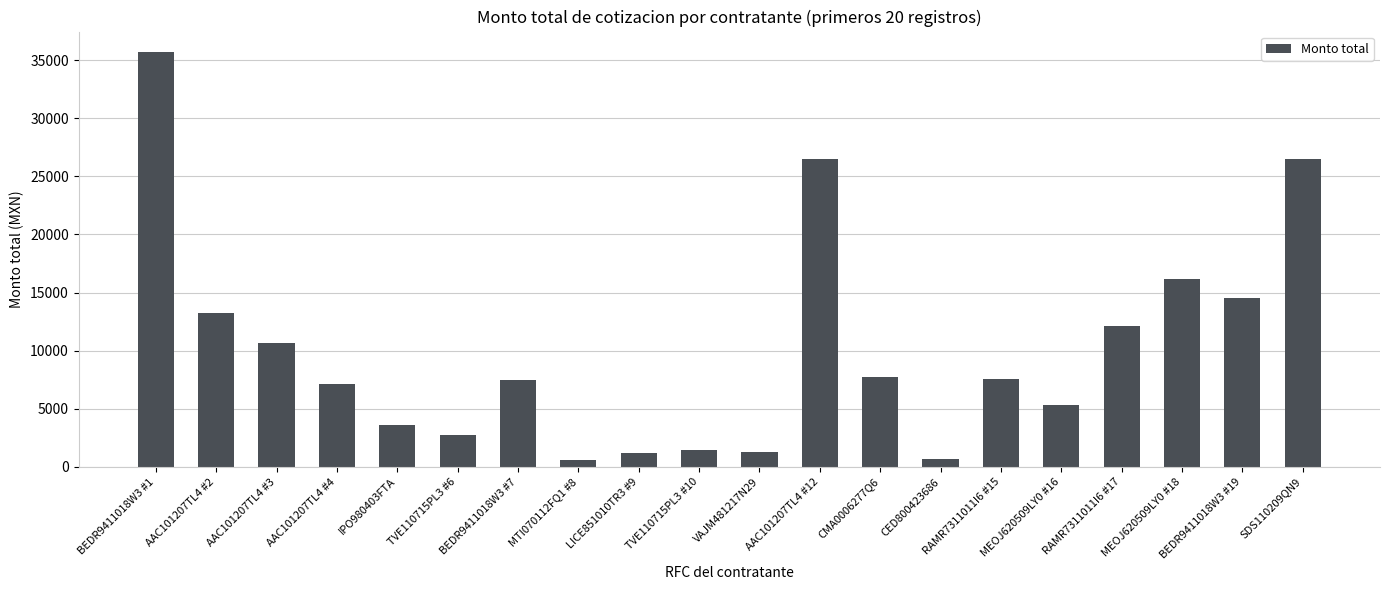

Which label corresponds to the largest value in the chart?

BEDR9411018W3 #1